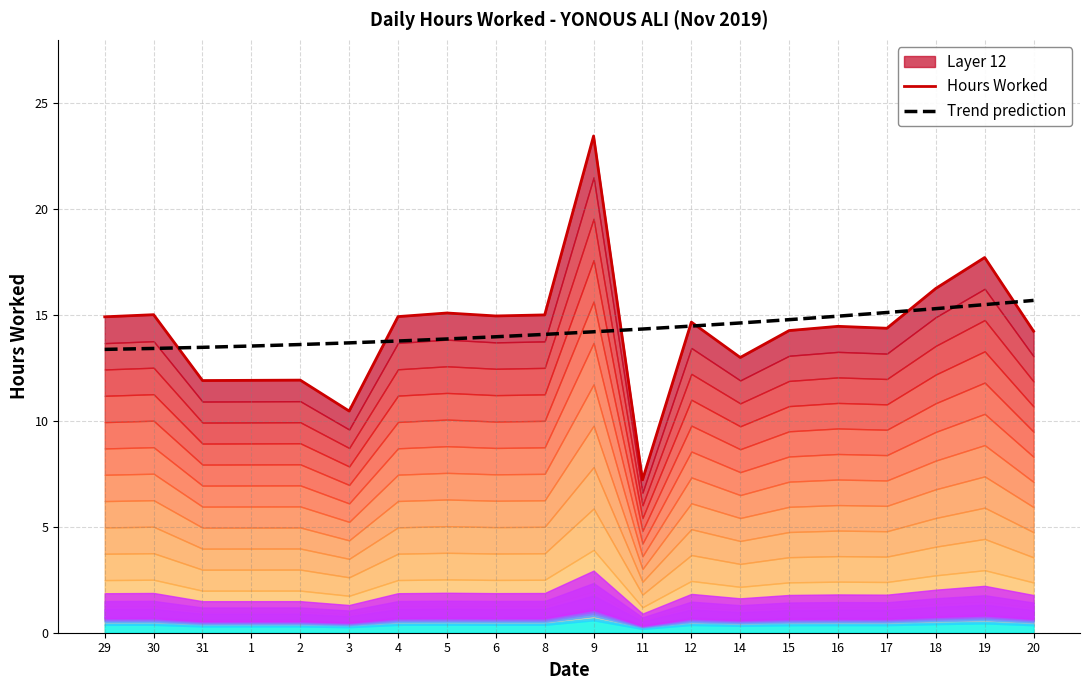

Which series has the largest total across all categories?

Trend prediction